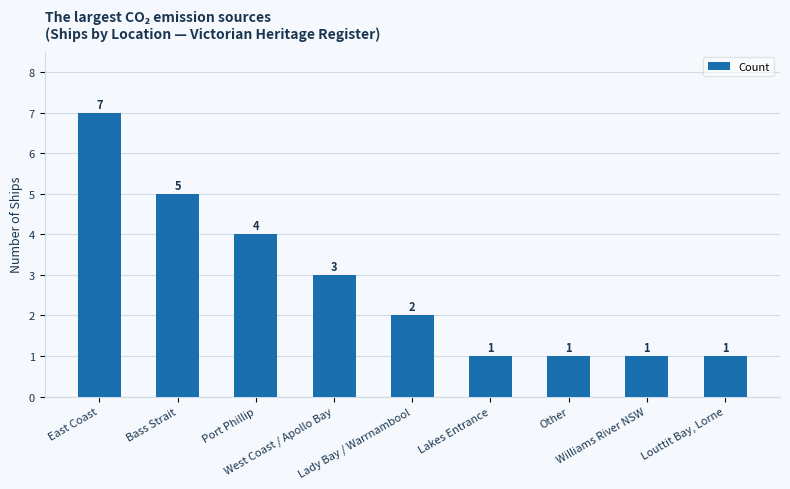

What is the value of the 1st bar from the left?

7